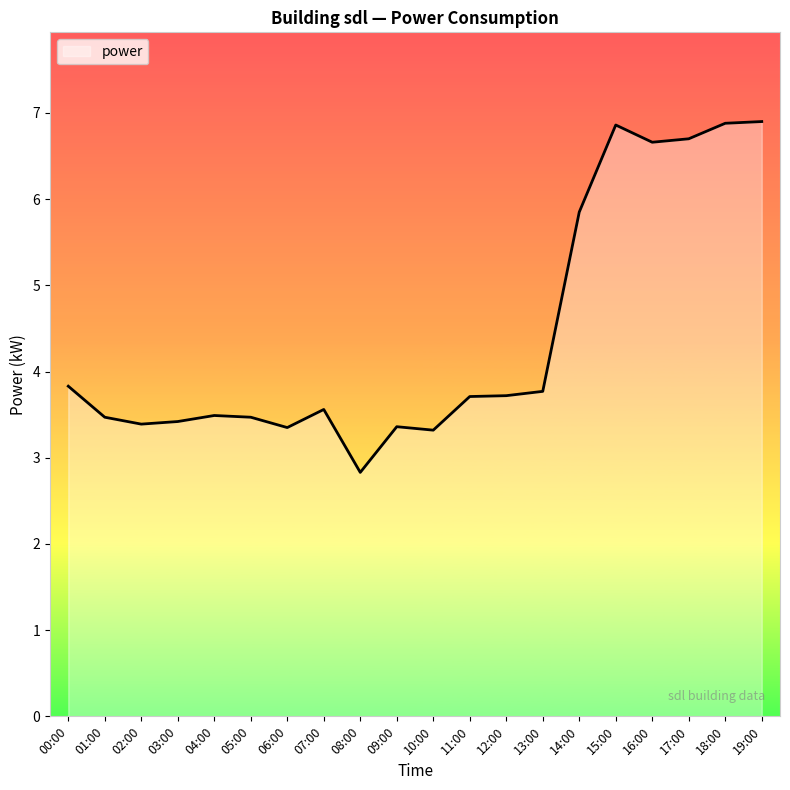

What is the change in value from 06:00 to 08:00?

-0.5